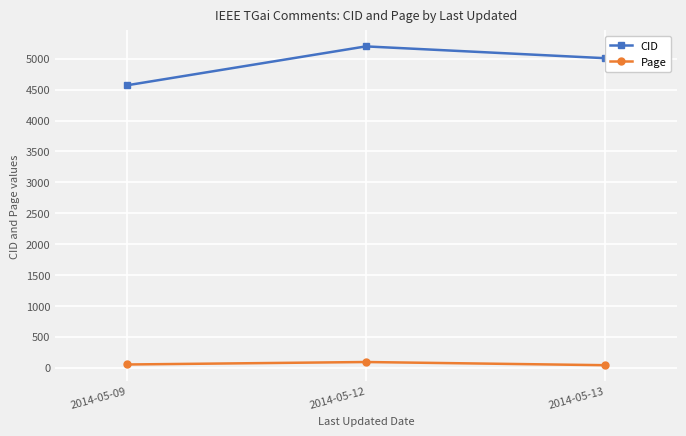

The value of CID at 2014-05-12 is 5200.0. True or false?

True